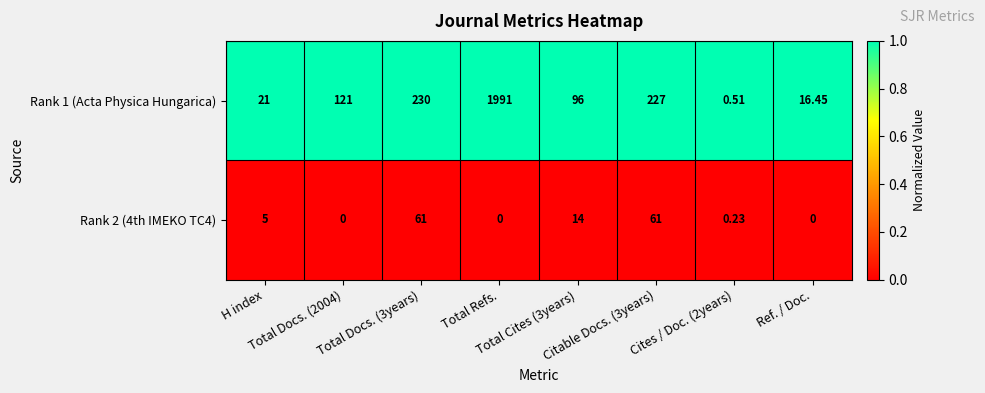

How many data points in Rank 2 (4th IMEKO TC4) are less than 5?

4